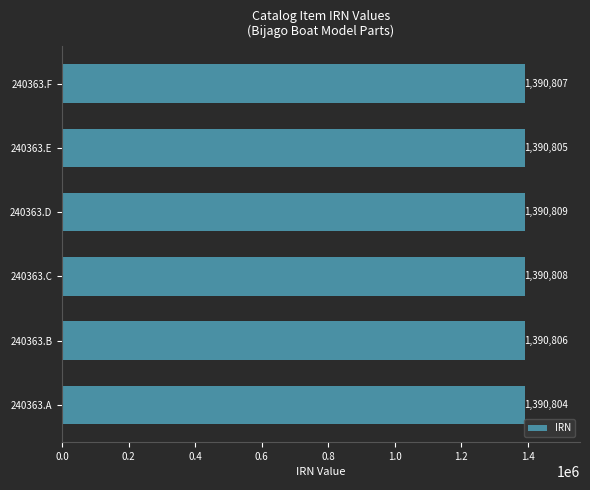

Which category has the highest value across all series?

240363.D